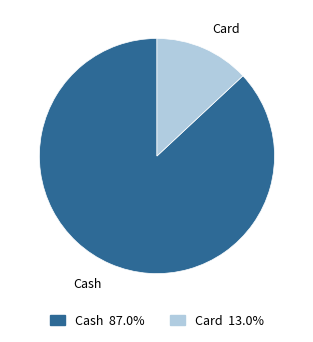

True or false: Cash accounts for 94% of the total.

False